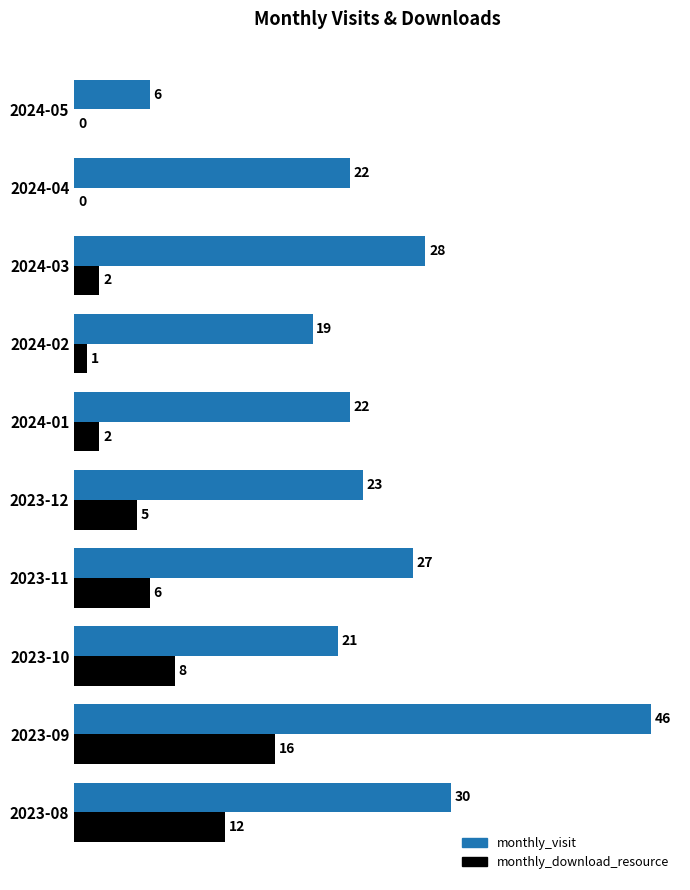

How many series are shown in this chart?

2